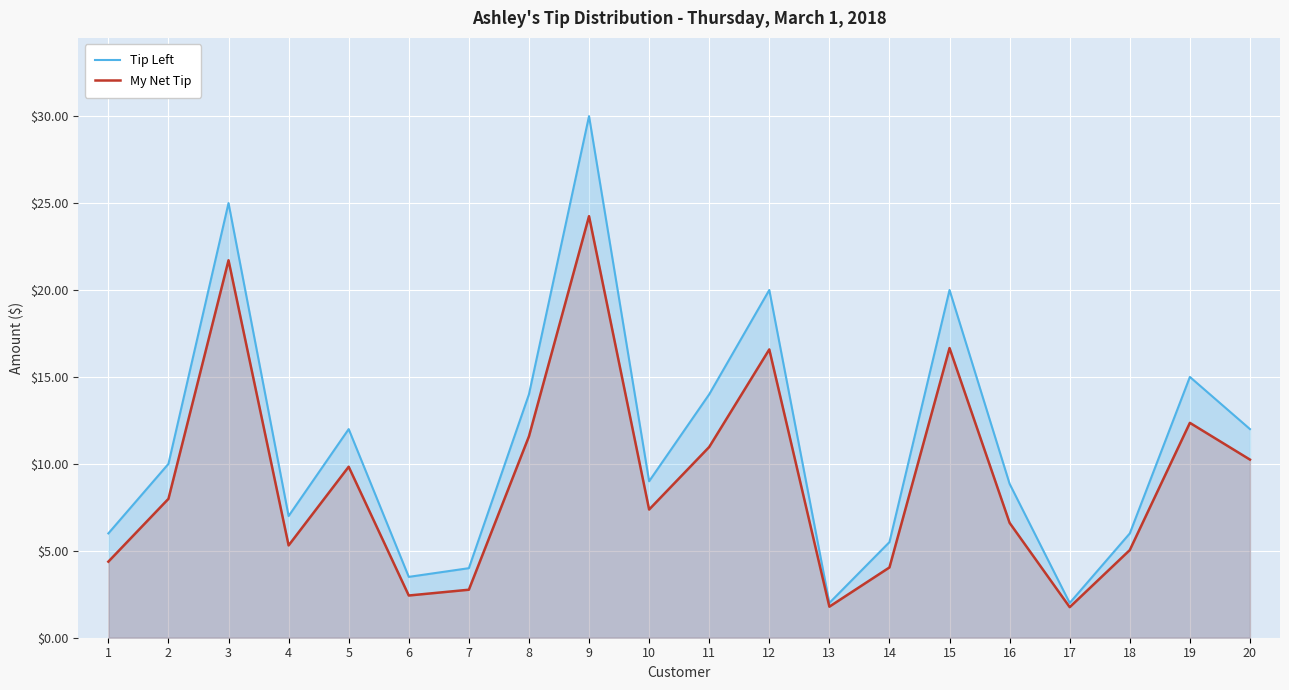

What is the difference between the My Net Tip values at 2 and 1?

3.6